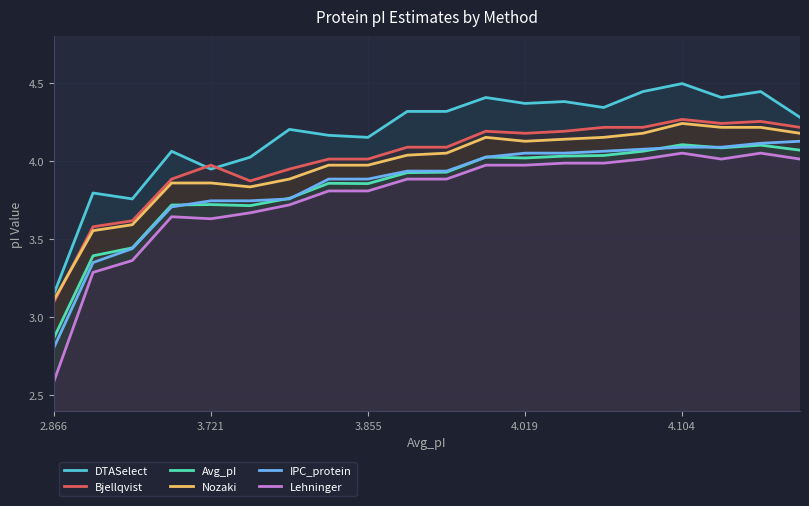

Which series has the largest total across all categories?

DTASelect